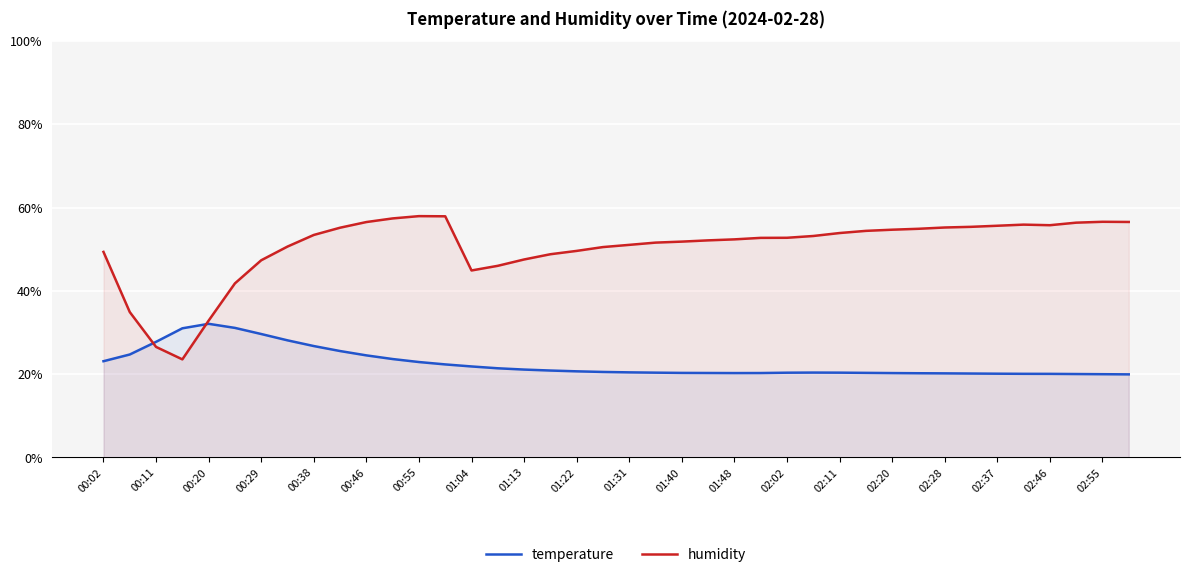

At 00:38, list the series in order from smallest to largest.

temperature, humidity